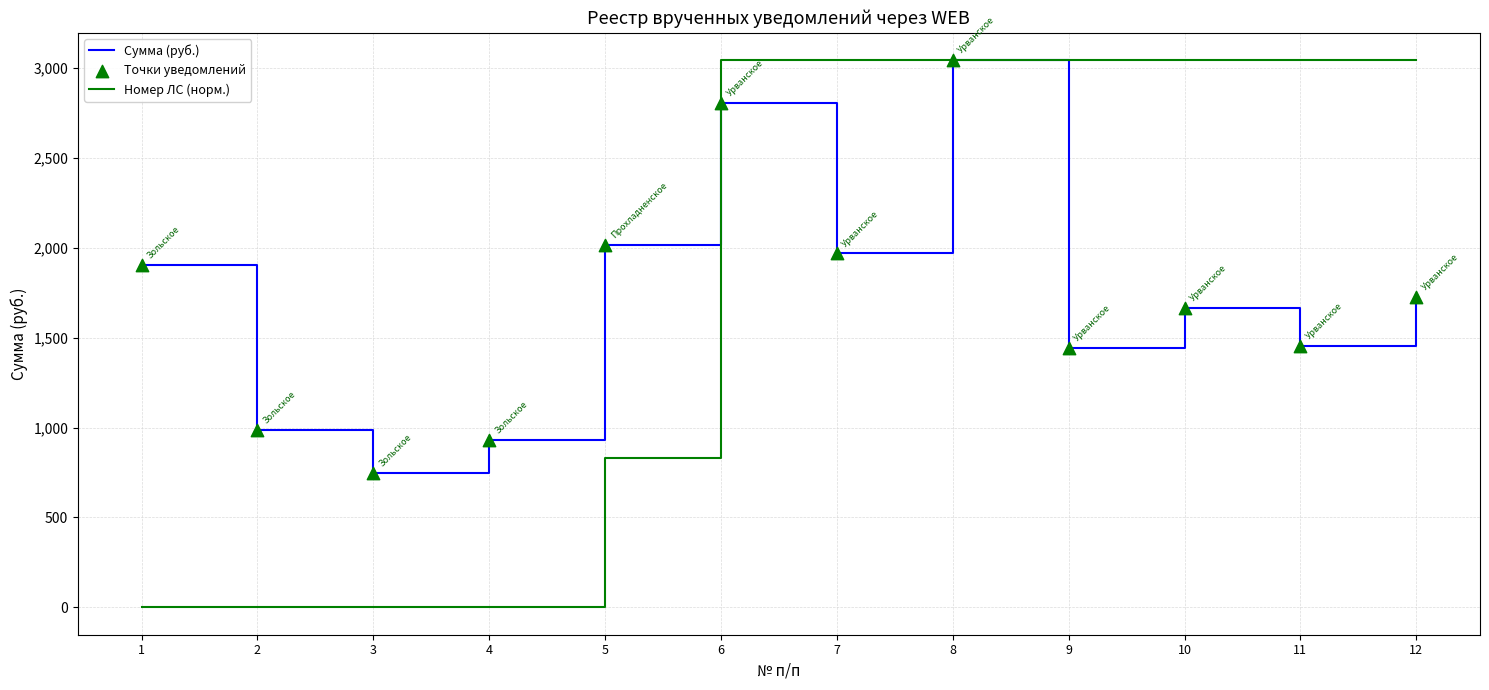

Which series has the largest total across all categories?

Номер ЛС (норм.)